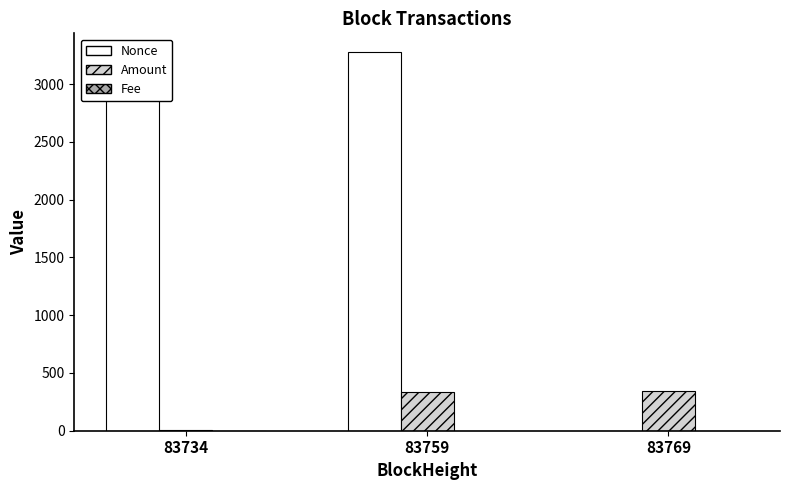

Which series has the largest total across all categories?

Nonce